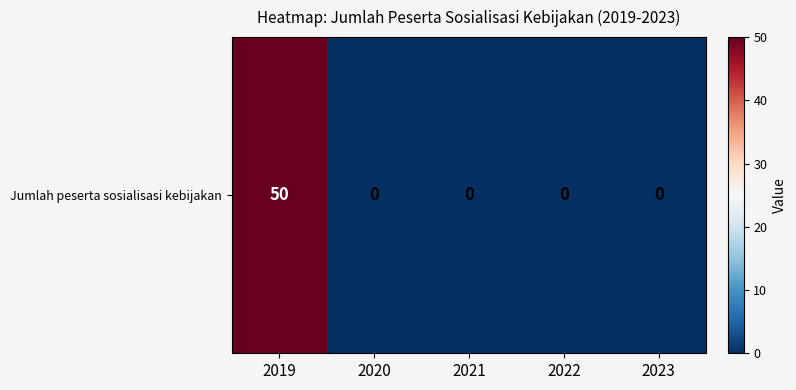

The chart shows a value of 23 at 2020. True or false?

False